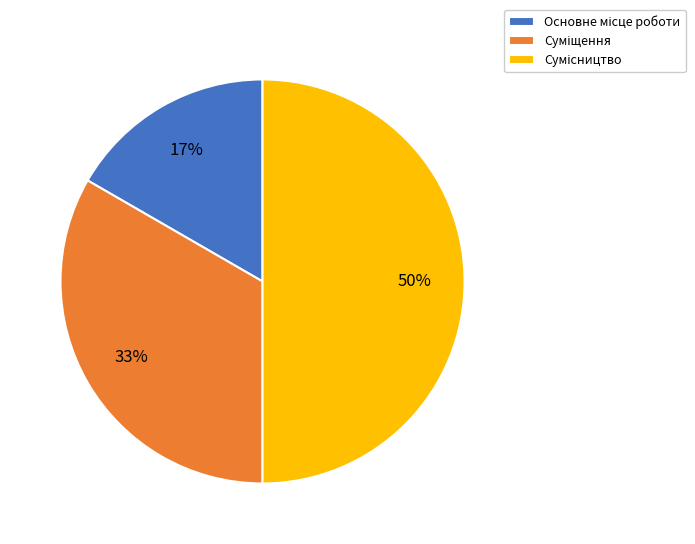

To the nearest percent, what is the average slice percentage?

33%